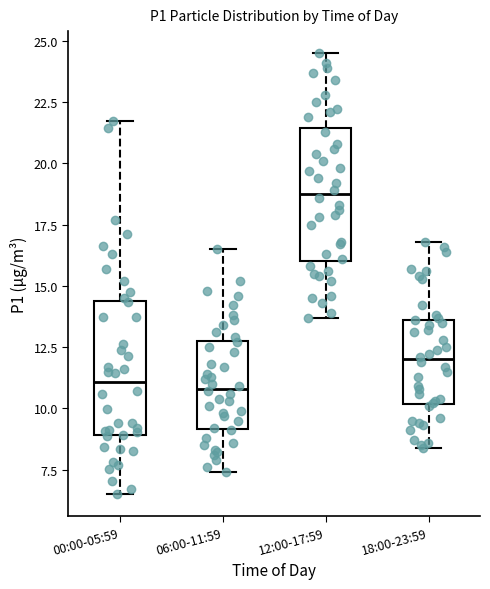

Reading left to right, read every box against the y-axis: the position of its median line, the range the box covers, and the ends of its whiskers. The values are not printed on the chart, so give them approximately, as read against the axis.

00:00-05:59: median 11.0, box 9.0 to 14.5, whiskers 6.5 to 21.5
06:00-11:59: median 11.0, box 9.0 to 13.0, whiskers 7.5 to 16.5
12:00-17:59: median 19.0, box 16.0 to 21.5, whiskers 13.5 to 24.5
18:00-23:59: median 12.0, box 10.0 to 13.5, whiskers 8.5 to 17.0